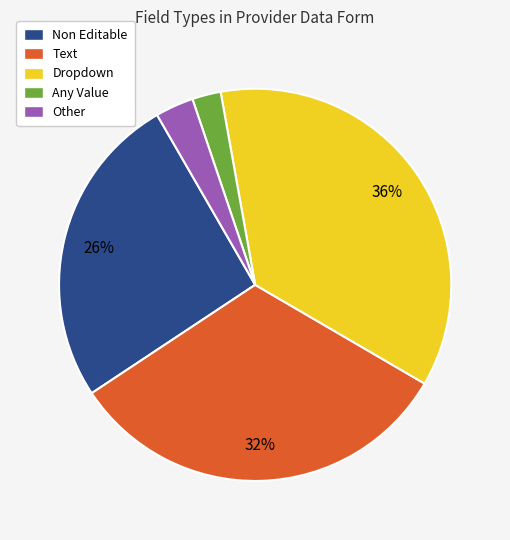

Does any single category account for the majority?

No